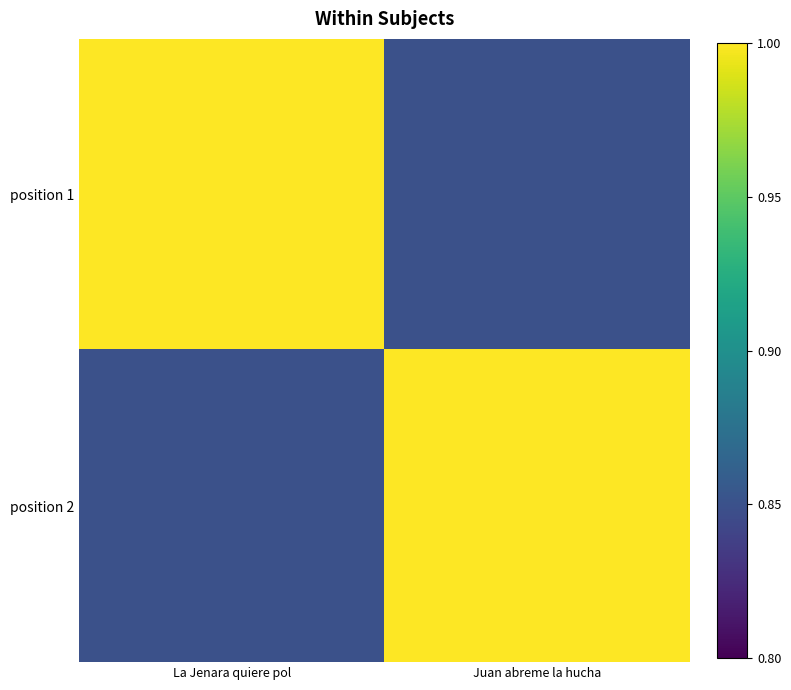

At which category does the chart reach its peak across all series?

La Jenara quiere pol